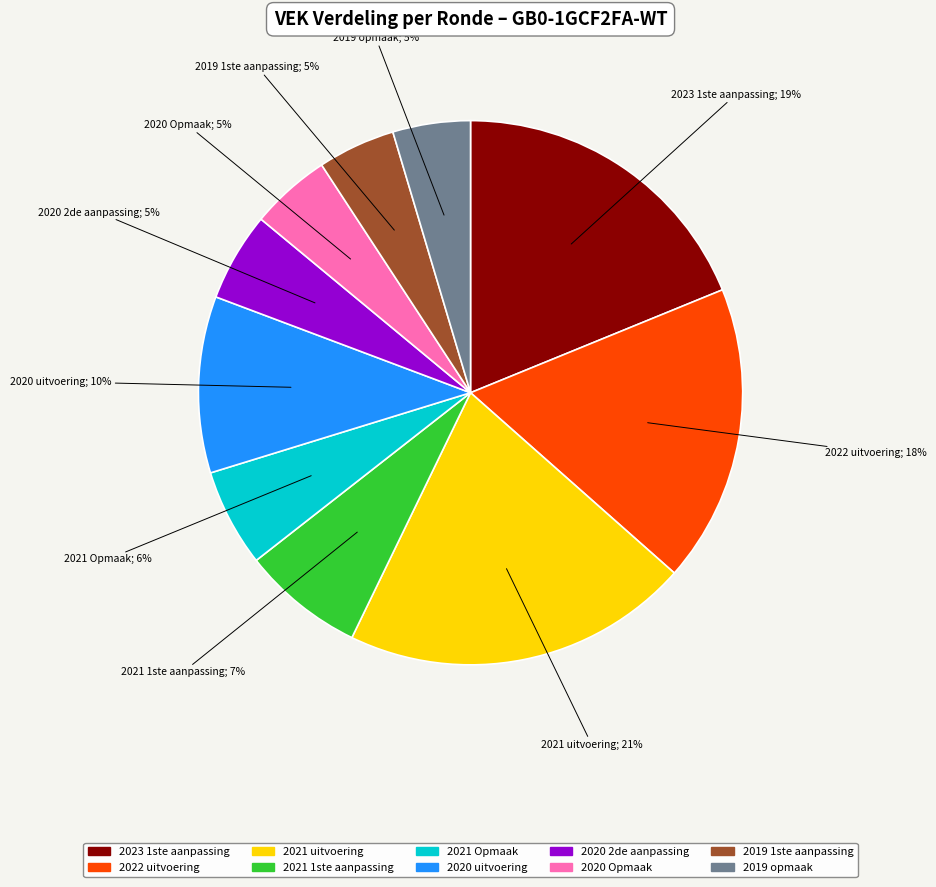

How many segments does this pie chart have?

10